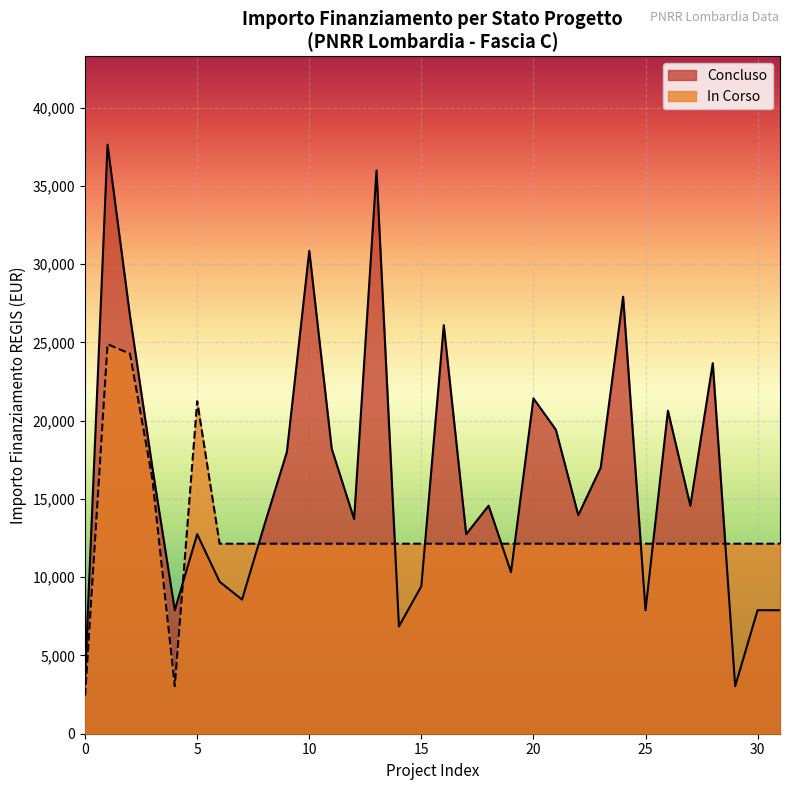

What is the highest value of the Concluso series?

37634